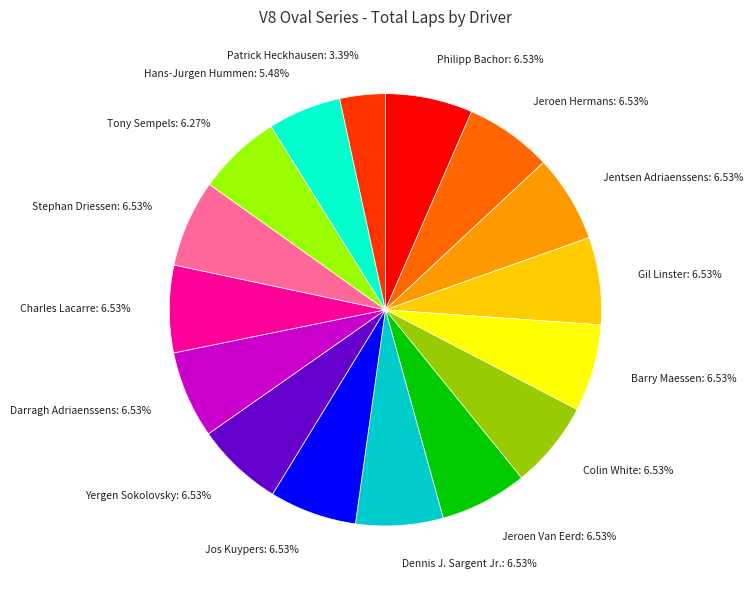

To the nearest percent, what is the combined percentage of Stephan Driessen and Hans-Jurgen Hummen?

12%